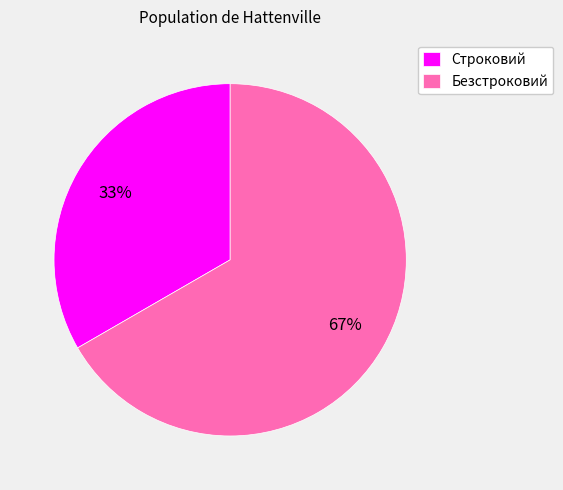

Count the number of slices in the pie.

2